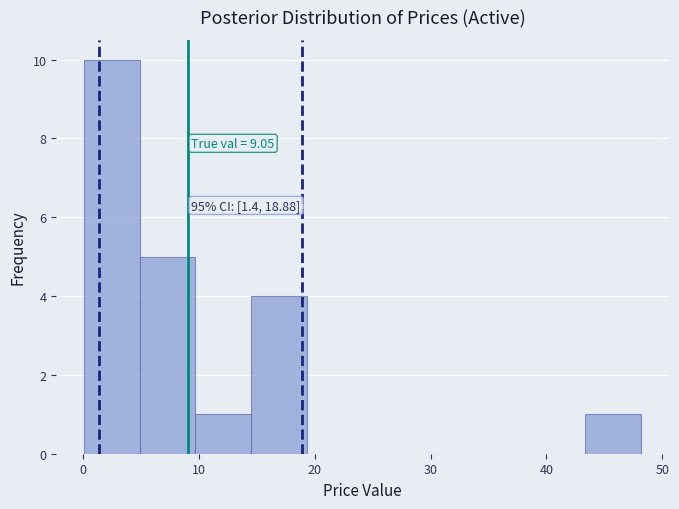

Which range on the x-axis has the tallest bar?

0 to 5